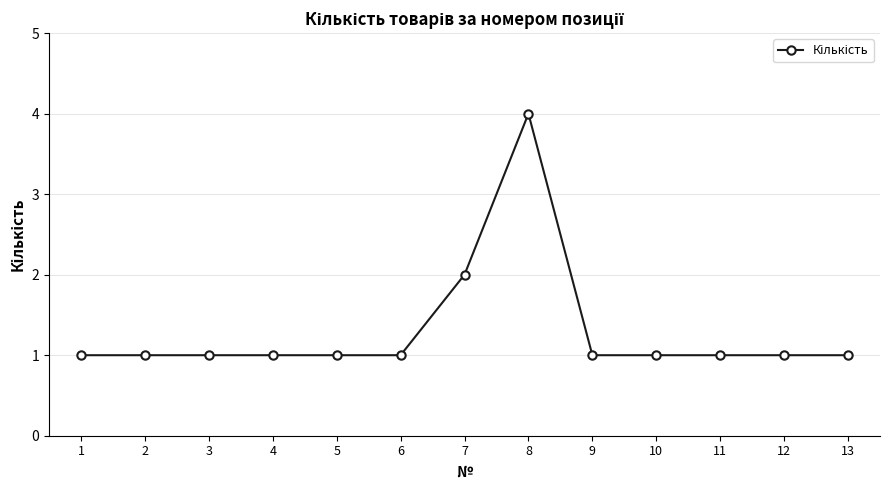

Is it true that the value at 10 is 1?

True